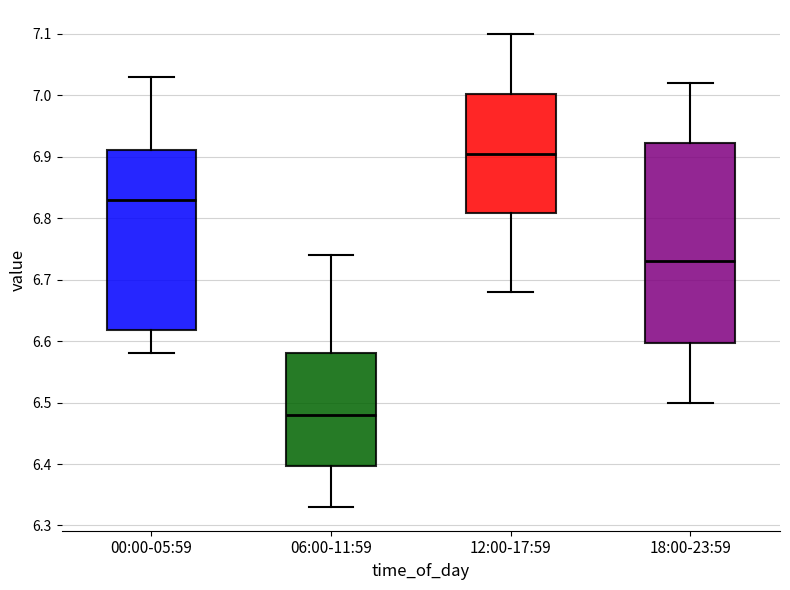

Reading left to right, read every box against the y-axis: the position of its median line, the range the box covers, and the ends of its whiskers. The values are not printed on the chart, so give them approximately, as read against the axis.

00:00-05:59: median 6.83, box 6.62 to 6.91, whiskers 6.58 to 7.03
06:00-11:59: median 6.48, box 6.40 to 6.58, whiskers 6.33 to 6.74
12:00-17:59: median 6.91, box 6.81 to 7.00, whiskers 6.68 to 7.10
18:00-23:59: median 6.73, box 6.60 to 6.92, whiskers 6.50 to 7.02